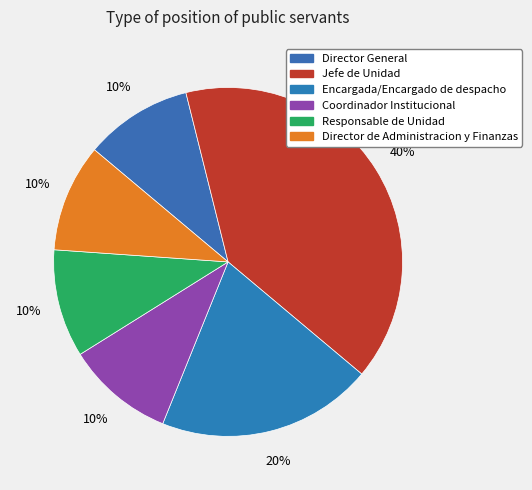

Does Director General account for over 50% of the chart?

No